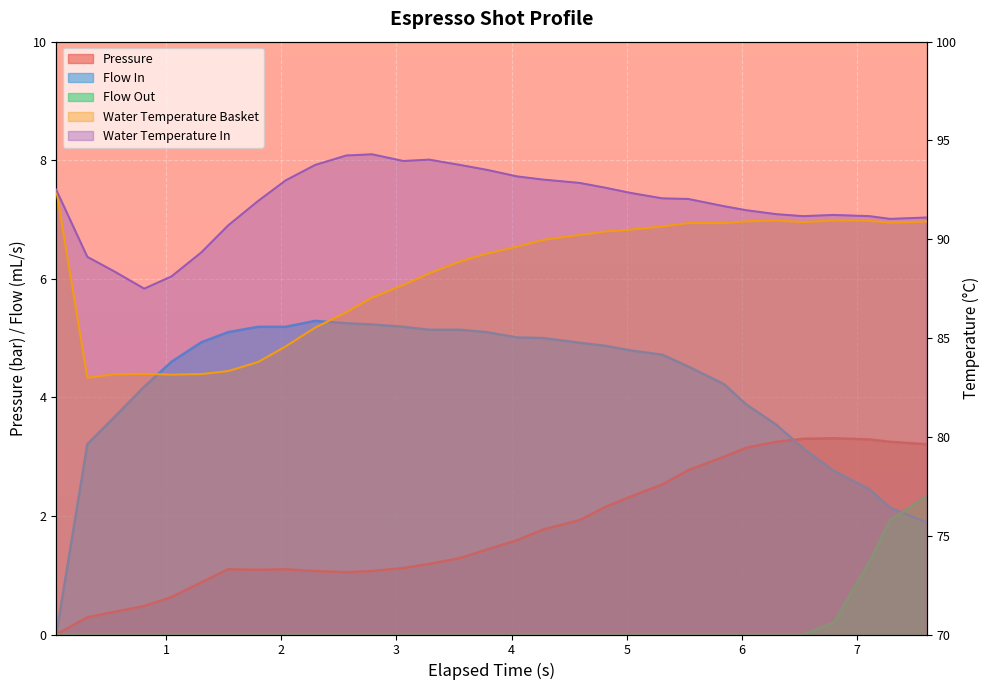

Reading left to right, transcribe all the data shown in this chart.

pressure: 0.0	0.3	0.4	0.5	0.6	0.9	1.1	1.1	1.1	1.1	1.1	1.1	1.1	1.2	1.3	1.4	1.6	1.8	1.9	2.1	2.3	2.5	2.8	3.0	3.1	3.2	3.3	3.3	3.3	3.2	3.2
flow_in: 0.0	3.2	3.7	4.2	4.6	4.9	5.1	5.2	5.2	5.3	5.2	5.2	5.2	5.1	5.1	5.1	5.0	5.0	4.9	4.9	4.8	4.7	4.5	4.2	3.9	3.5	3.1	2.8	2.5	2.1	1.9
flow_out: 0.0	0.0	0.0	0.0	0.0	0.0	0.0	0.0	0.0	0.0	0.0	0.0	0.0	0.0	0.0	0.0	0.0	0.0	0.0	0.0	0.0	0.0	0.0	0.0	0.0	0.0	0.0	0.2	1.2	1.9	2.3
water_temperature_basket: 92.5	83.0	83.2	83.2	83.2	83.2	83.3	83.8	84.6	85.5	86.3	87.0	87.7	88.3	88.9	89.3	89.6	90.0	90.2	90.4	90.5	90.7	90.8	90.8	90.9	91.0	90.9	91.0	90.9	90.8	90.9
water_temperature_in: 92.5	89.1	88.4	87.5	88.1	89.3	90.7	91.9	93.0	93.8	94.2	94.3	94.0	94.0	93.8	93.5	93.2	93.0	92.8	92.6	92.3	92.1	92.0	91.7	91.5	91.3	91.2	91.2	91.2	91.0	91.1